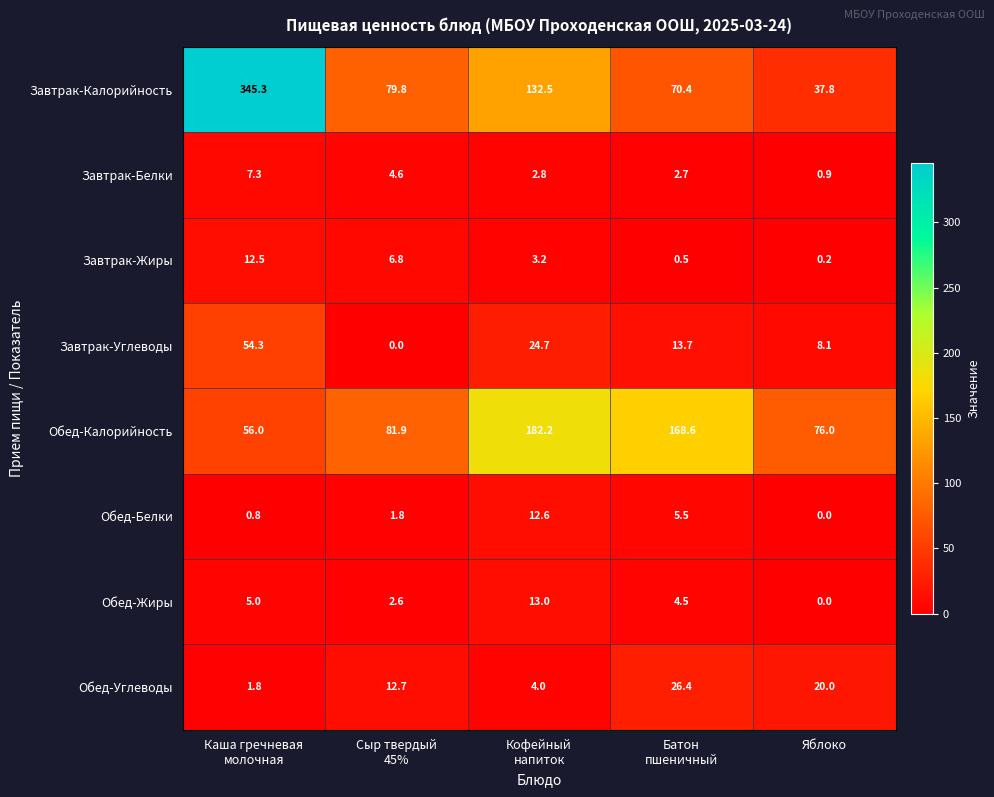

What is the difference between the maximum and second lowest values in the Завтрак-Калорийность series?

274.9